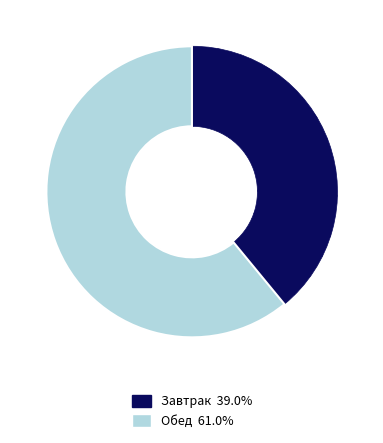

What is the majority slice?

Обед